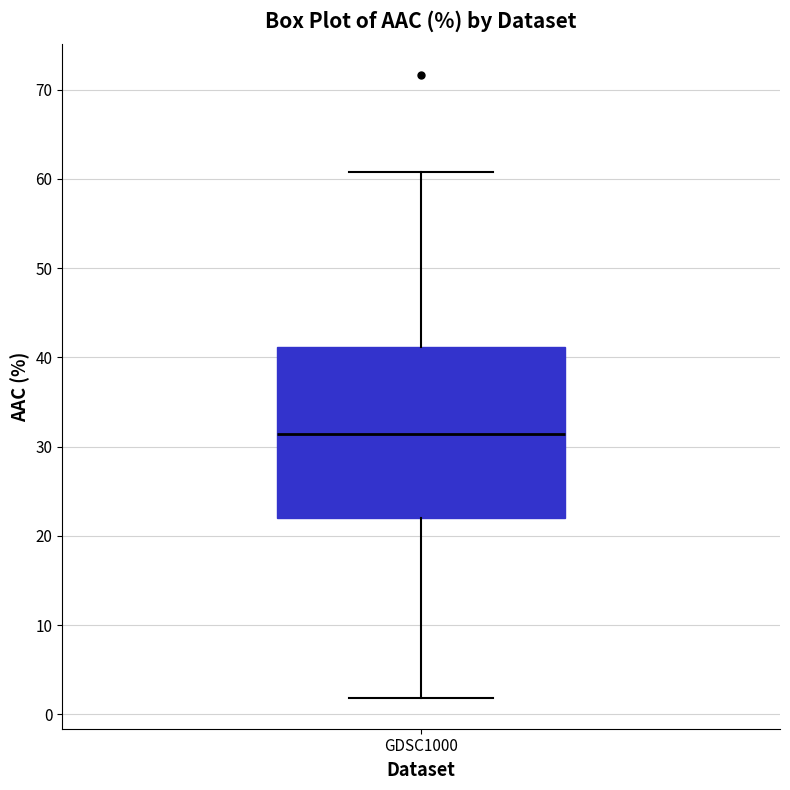

Read this box plot against the y-axis: the position of the median line, the range covered by the box, and the ends of both whiskers. The values are not printed on the chart, so give them approximately, as read against the axis.

median 31, box 22 to 41, whiskers 2 to 61